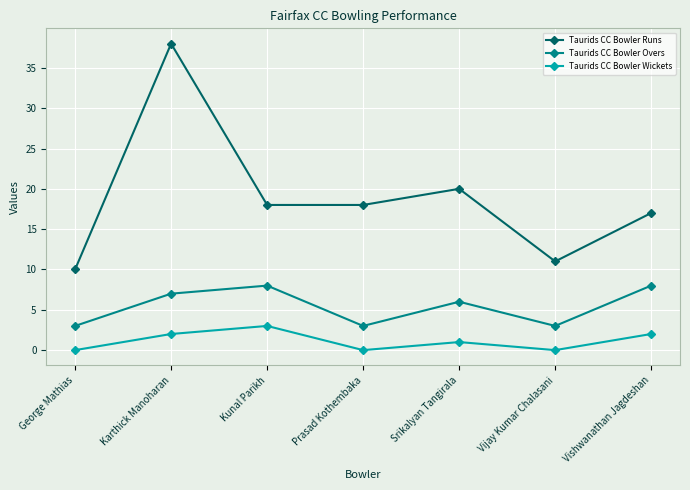

What is the difference between the second highest and second lowest values in the Taurids CC Bowler Wickets series?

2